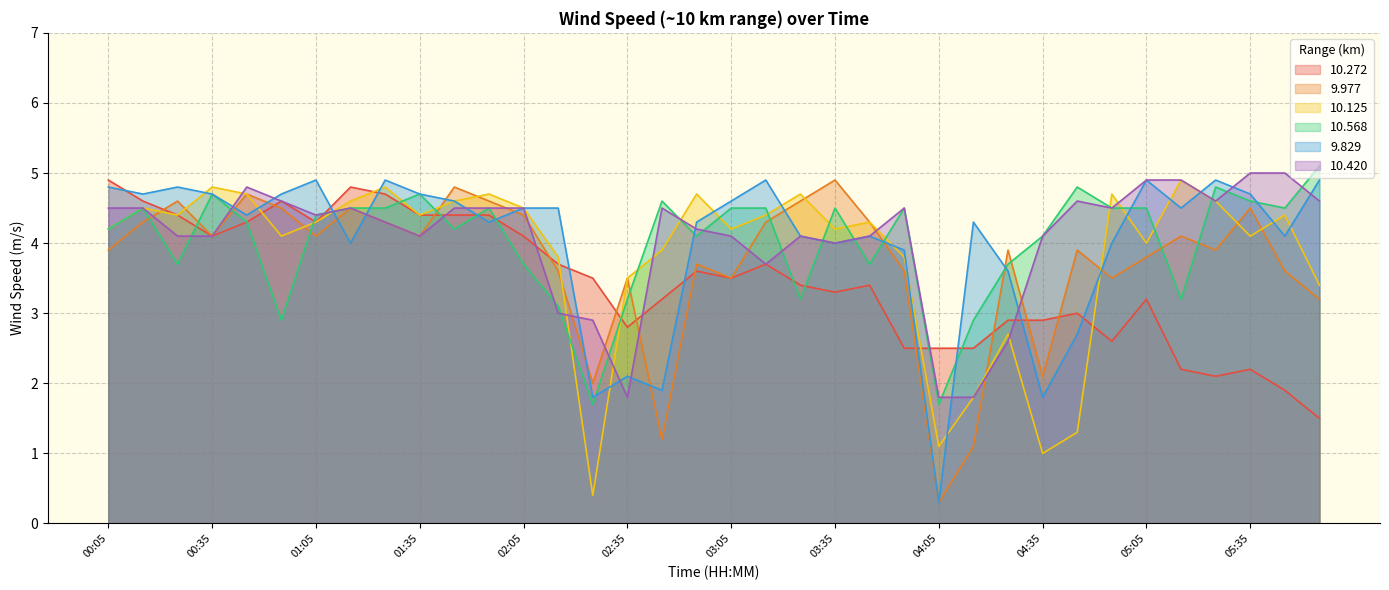

Rank the series by their maximum value, from lowest to highest.

10.272, 9.977, 10.125, 9.829, 10.420, 10.568